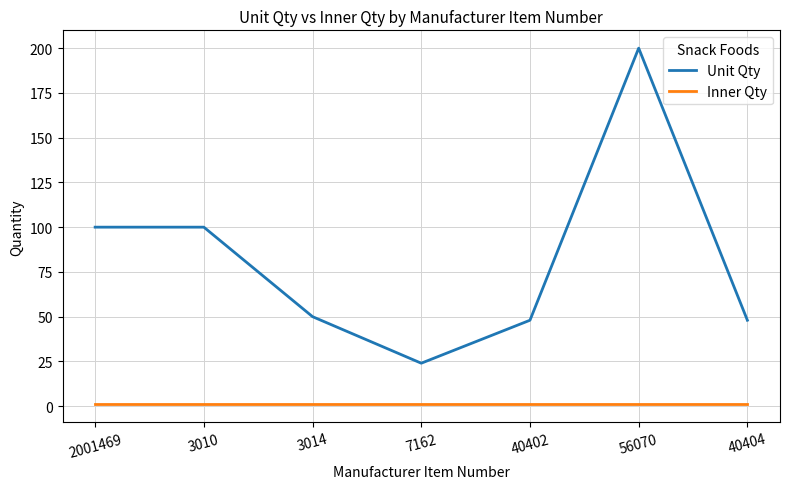

How many lines are shown in the chart?

2